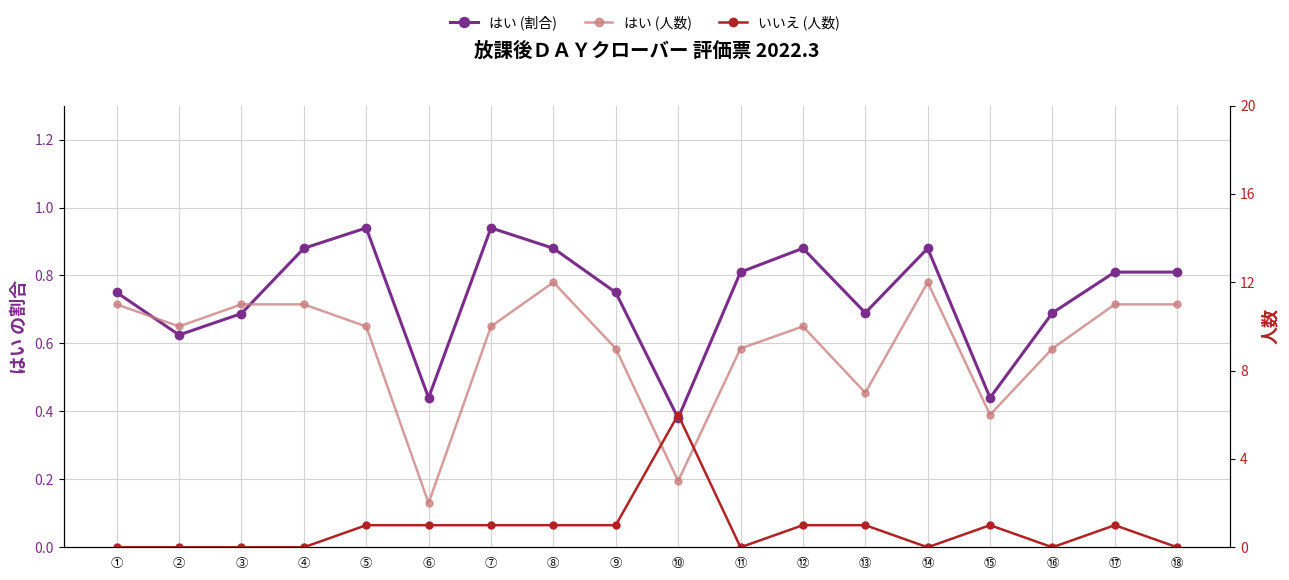

Is it true that いいえ (人数) equals 0.0 at ⑱?

True